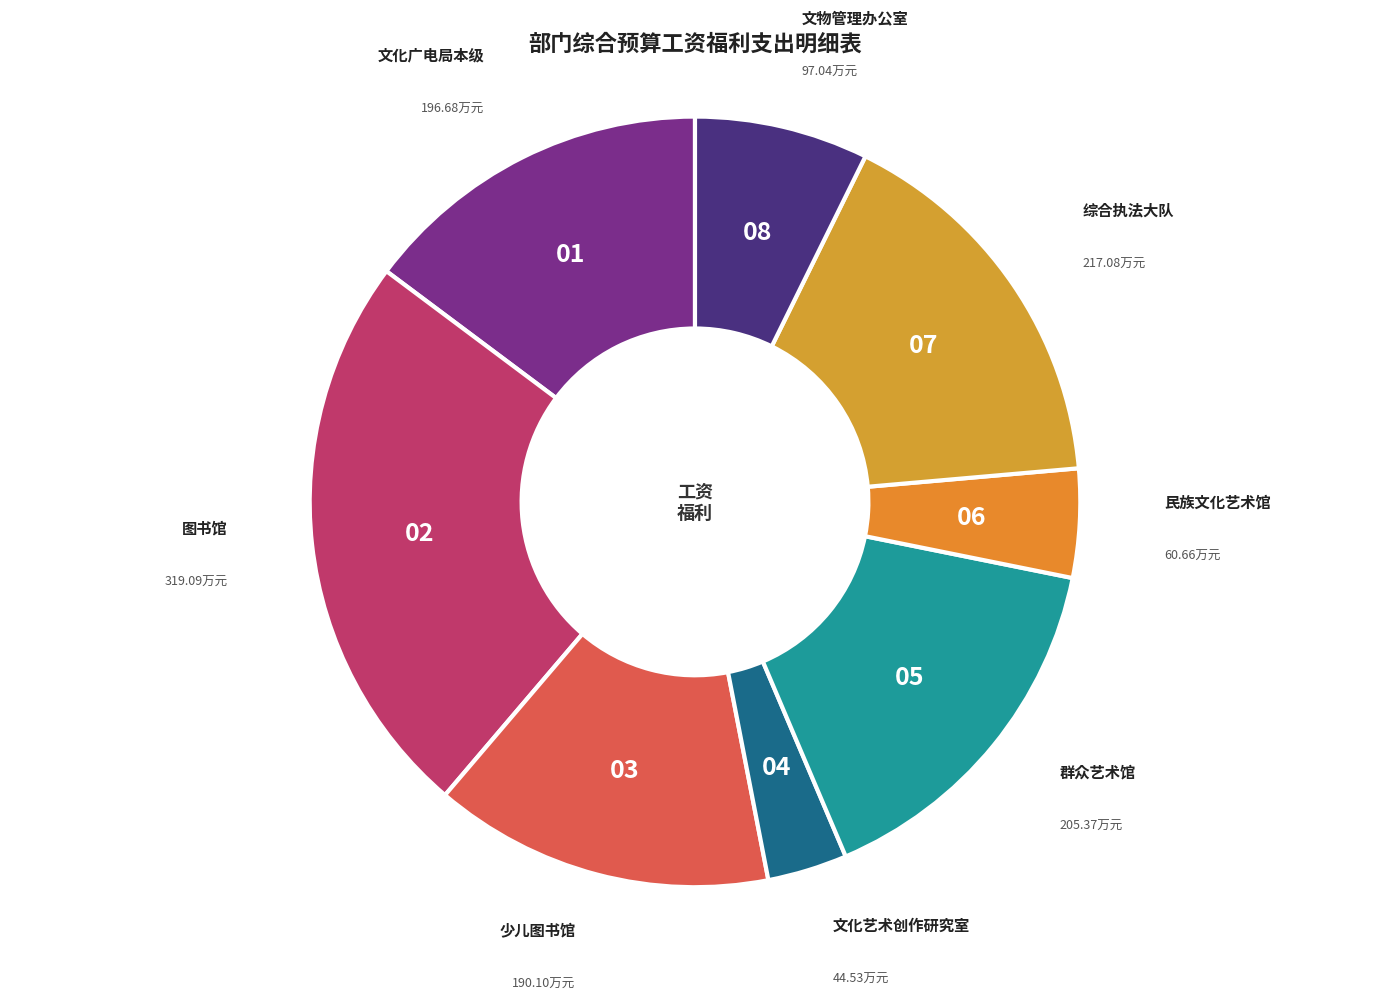

True or false: 群众艺术馆 accounts for 15% of the total.

True